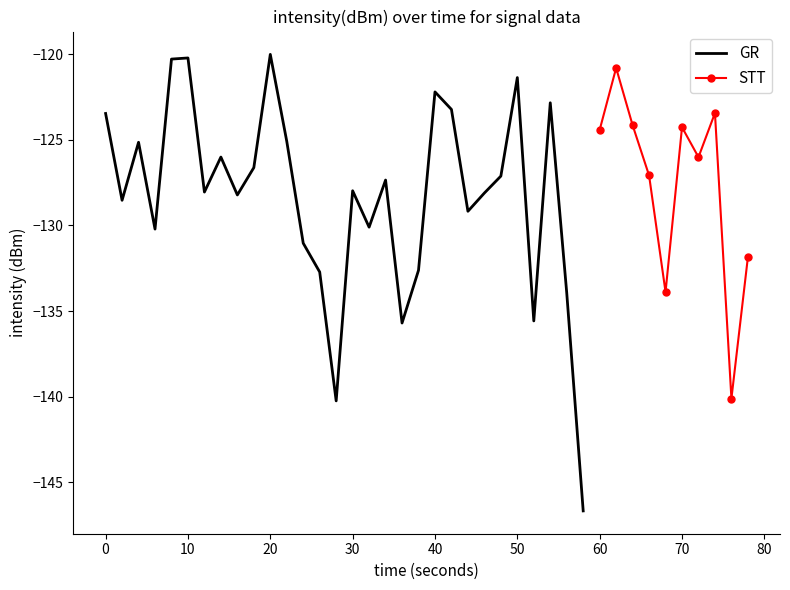

At which category does the data reach its first local peak?

2